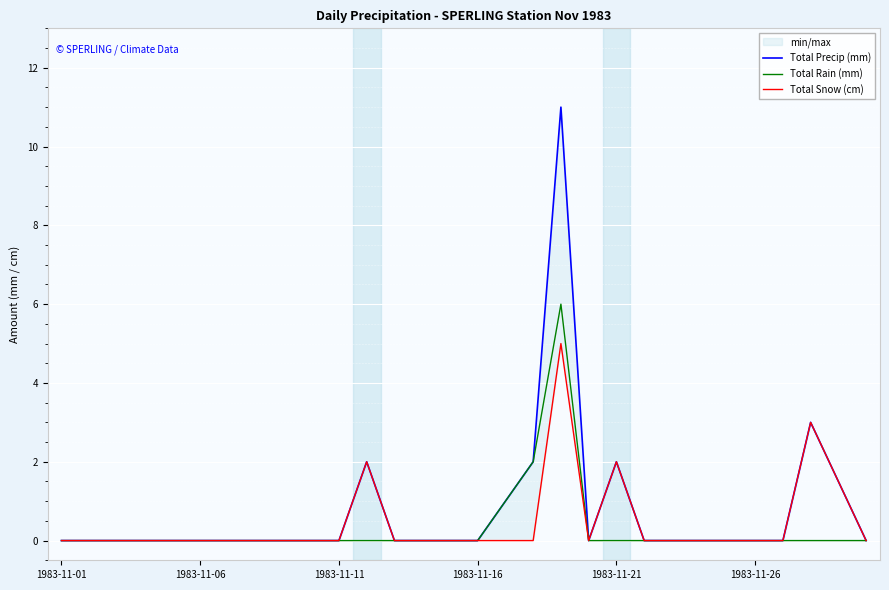

True or false: Total Rain (mm) and Total Snow (cm) cross at least once.

False